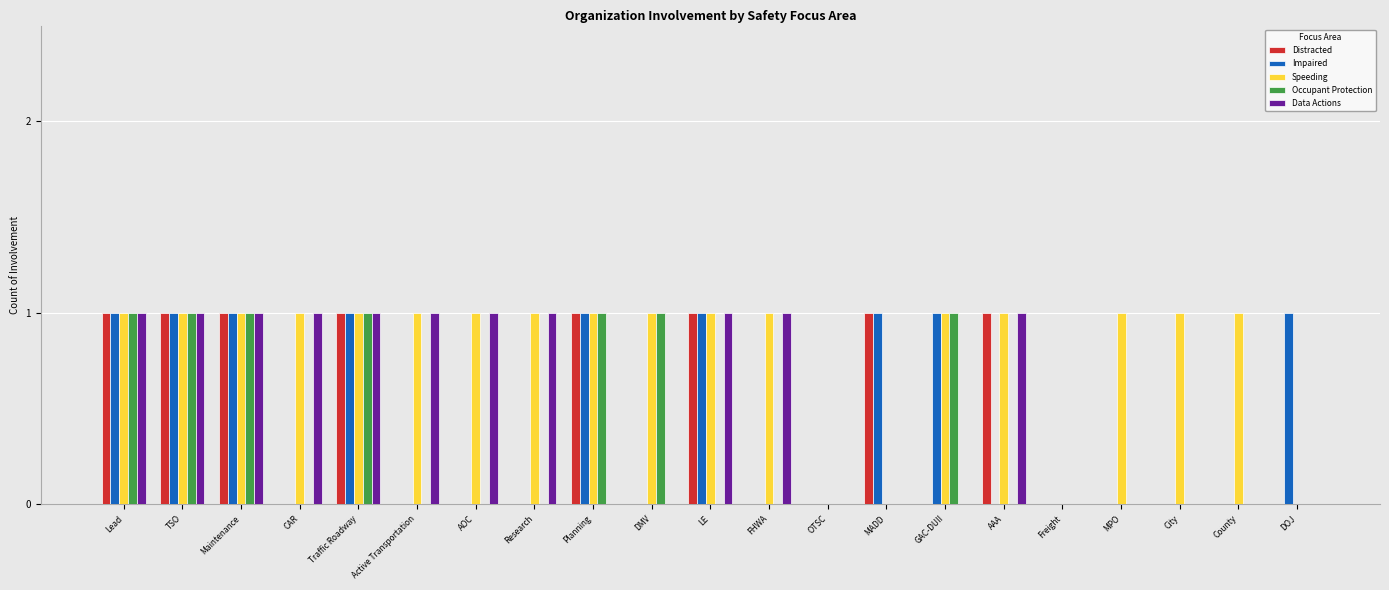

How many Distracted values are between 0 and 1?

21